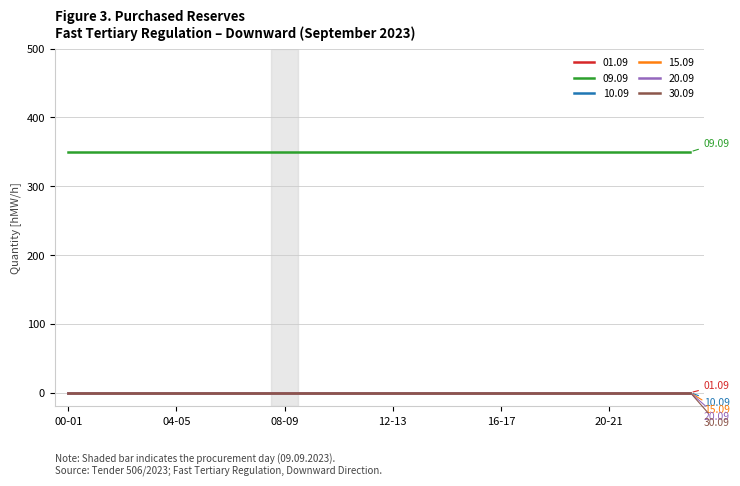

Is this an area chart (filled region under the line)?

No